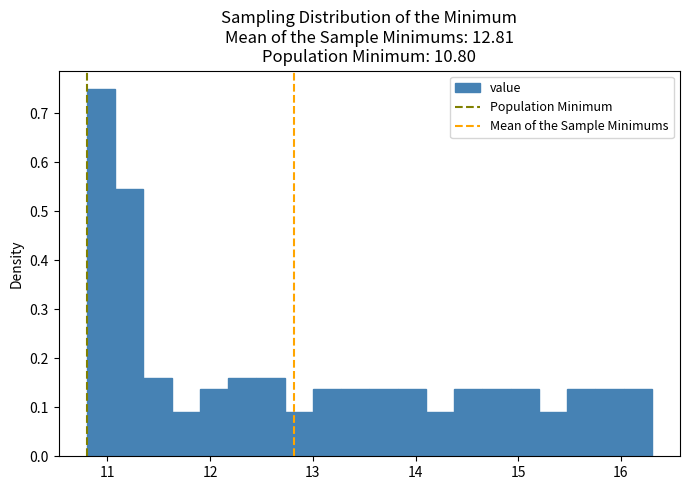

Read against the x-axis, roughly where is the centre of the tallest bar?

10.9